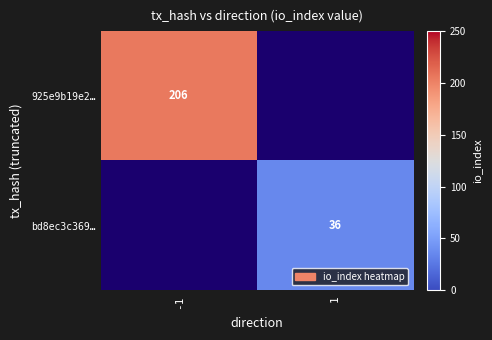

The value of 925e9b19e2… at -1 is 306. True or false?

False